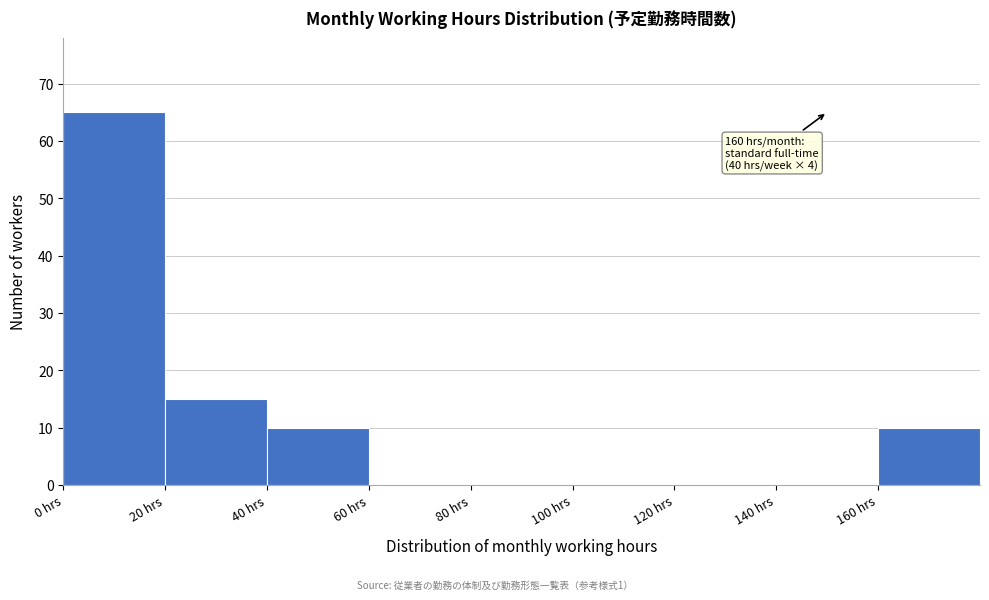

Which range on the x-axis has the tallest bar?

0 to 20